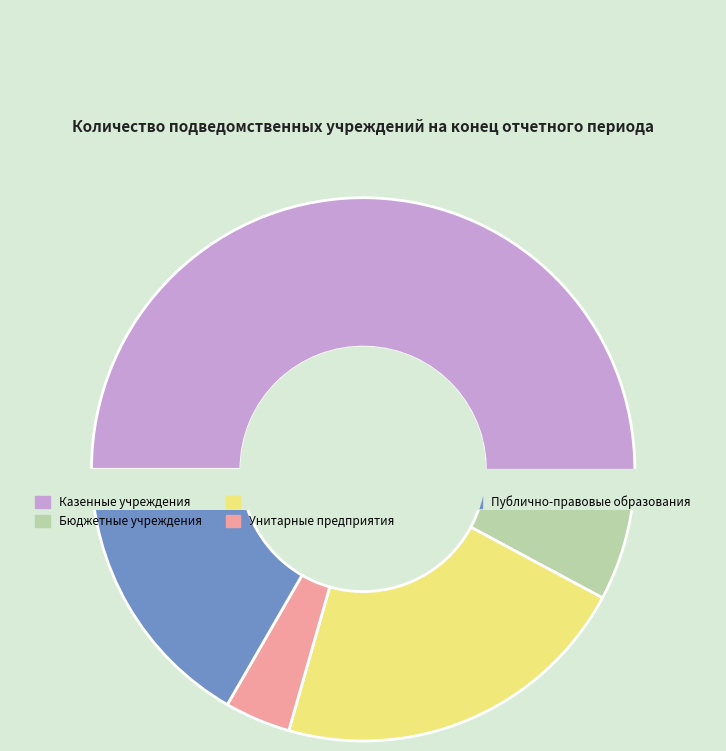

To the nearest percent, what is the difference between the Участники бюджетного процесса and Публично-правовые образования slice percentages?

5%